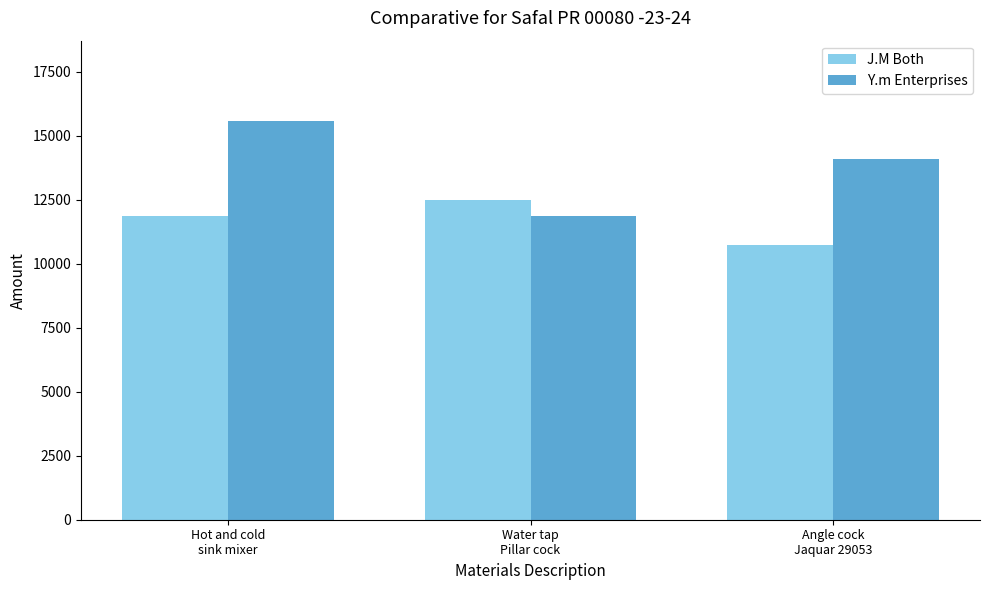

Which series has the largest total across all categories?

Y.m Enterprises